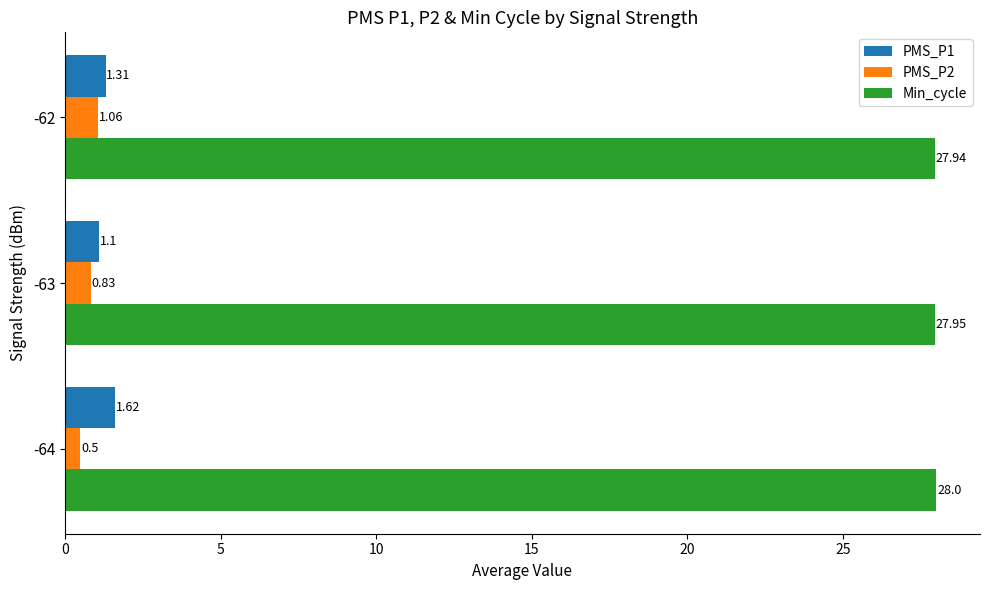

Rank the series at -64 from lowest to highest value.

PMS_P2, PMS_P1, Min_cycle